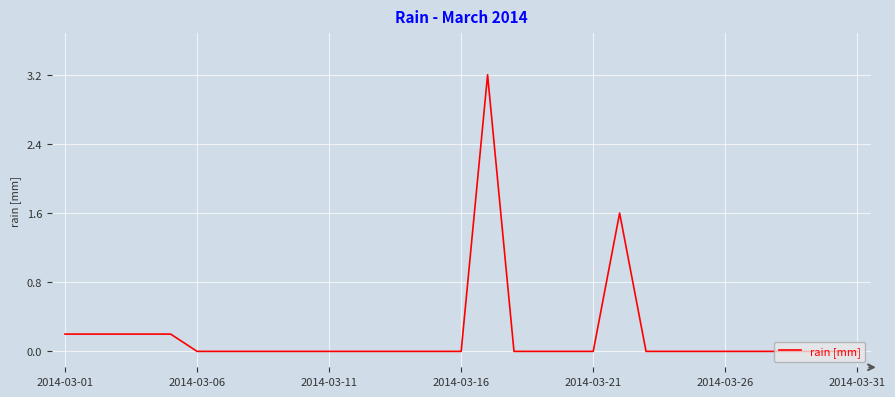

What is the sum of all values?

5.8